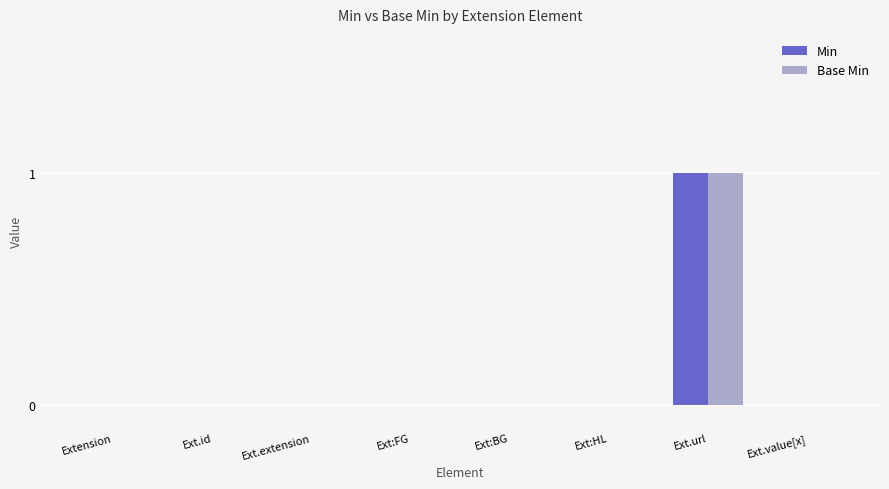

True or false: Min has a value of -1 at Ext:BG.

False